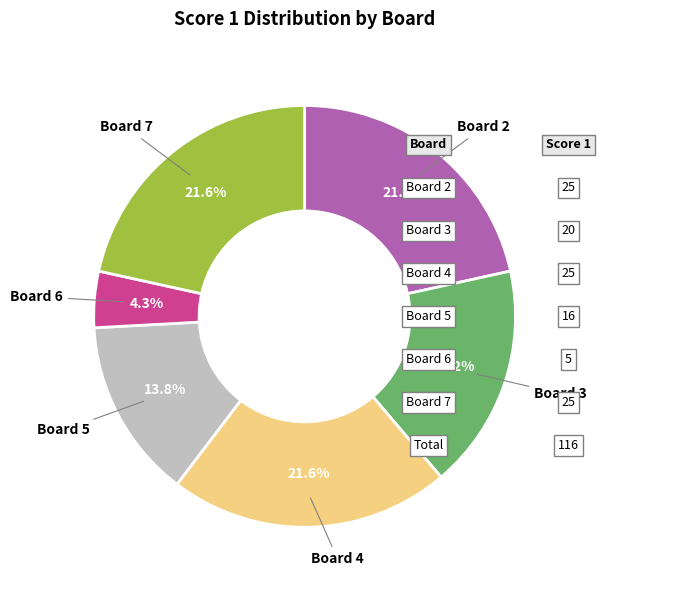

How many segments does this pie chart have?

6